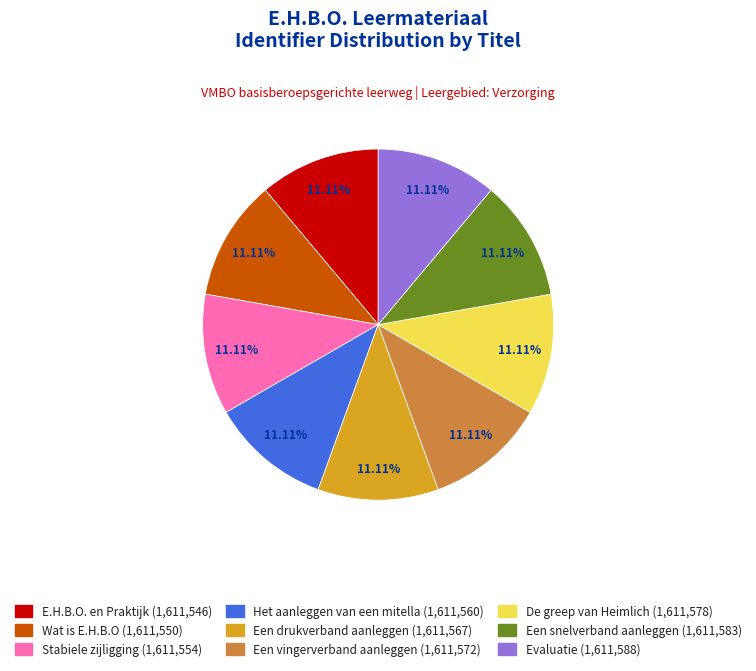

Do Evaluatie and Het aanleggen van een mitella together represent more than half of the pie?

No